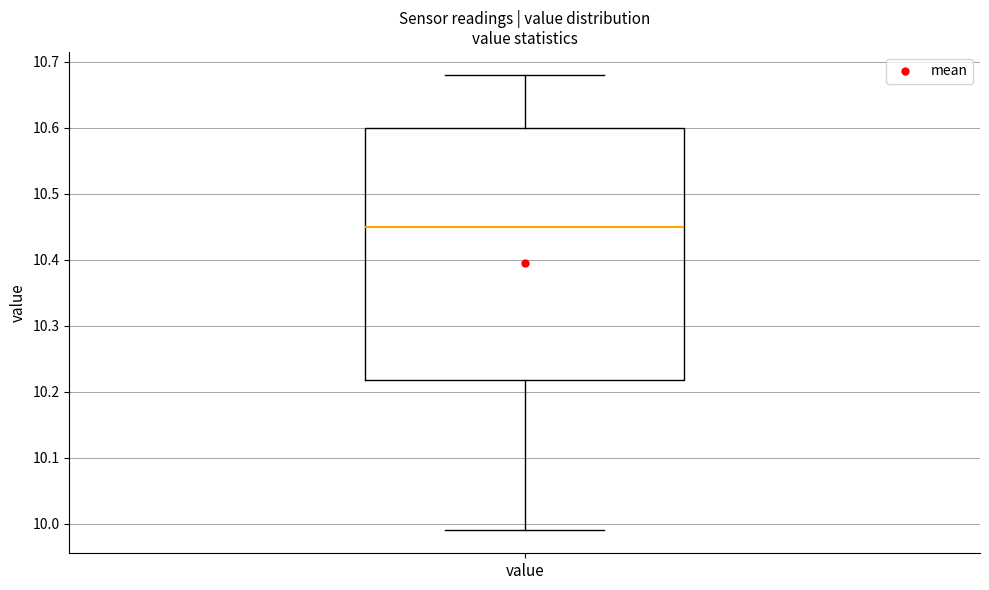

Read this box plot against the y-axis: the position of the median line, the range covered by the box, and the ends of both whiskers. The values are not printed on the chart, so give them approximately, as read against the axis.

median 10.45, box 10.22 to 10.60, whiskers 9.99 to 10.68